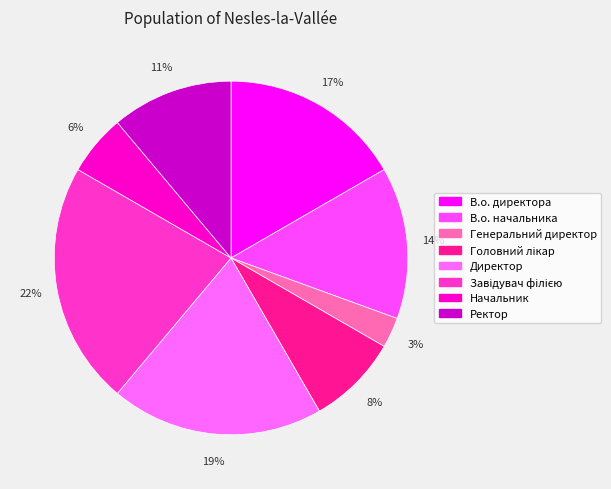

How many slices are in this pie chart?

8